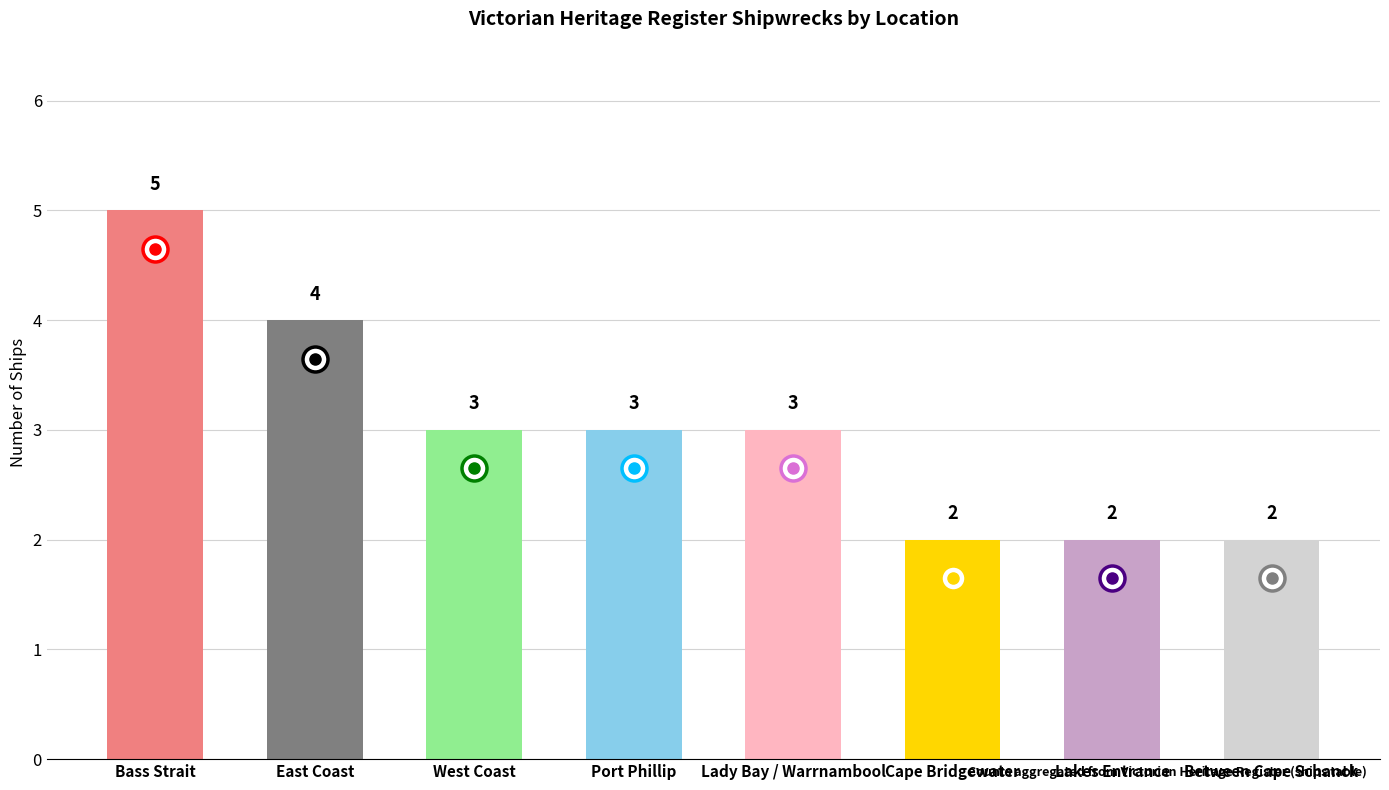

How many data points does each series have?

8